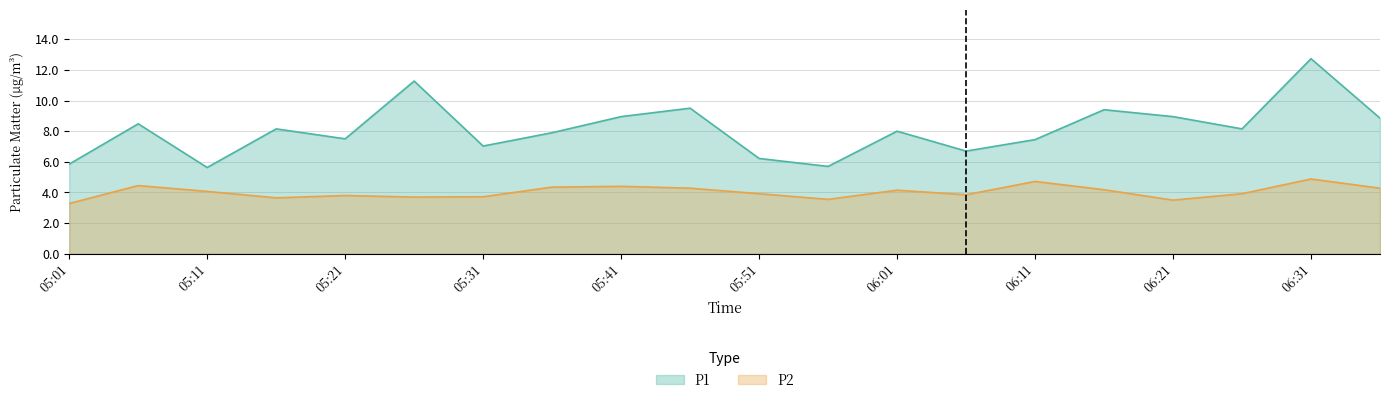

Reading right to left, list all the values displayed in this chart.

P1: 8.8	12.7	8.2	8.9	9.4	7.5	6.7	8.0	5.7	6.2	9.5	8.9	7.9	7.0	11.3	7.5	8.2	5.6	8.5	5.8
P2: 4.3	4.9	3.9	3.5	4.2	4.7	3.9	4.2	3.5	3.9	4.3	4.4	4.3	3.7	3.7	3.8	3.6	4.1	4.5	3.3